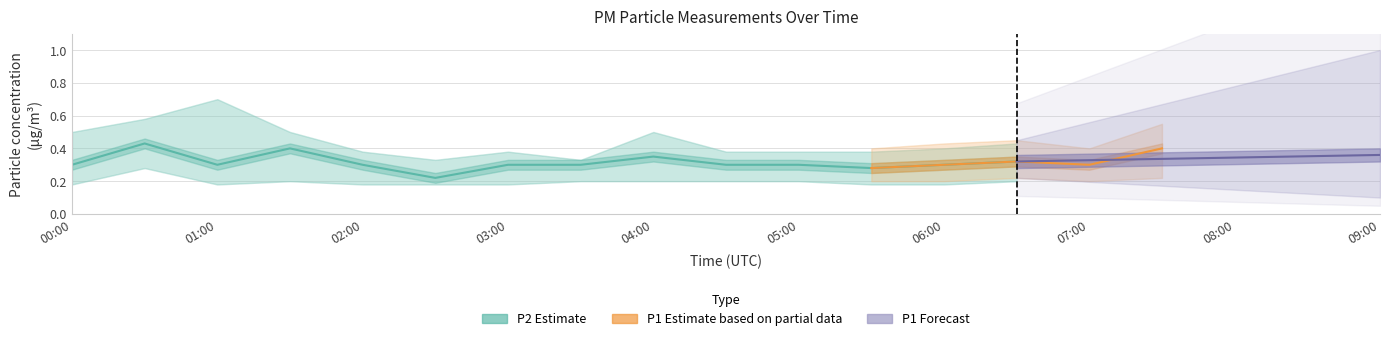

True or false: P2 and P2_lower cross at least once.

False